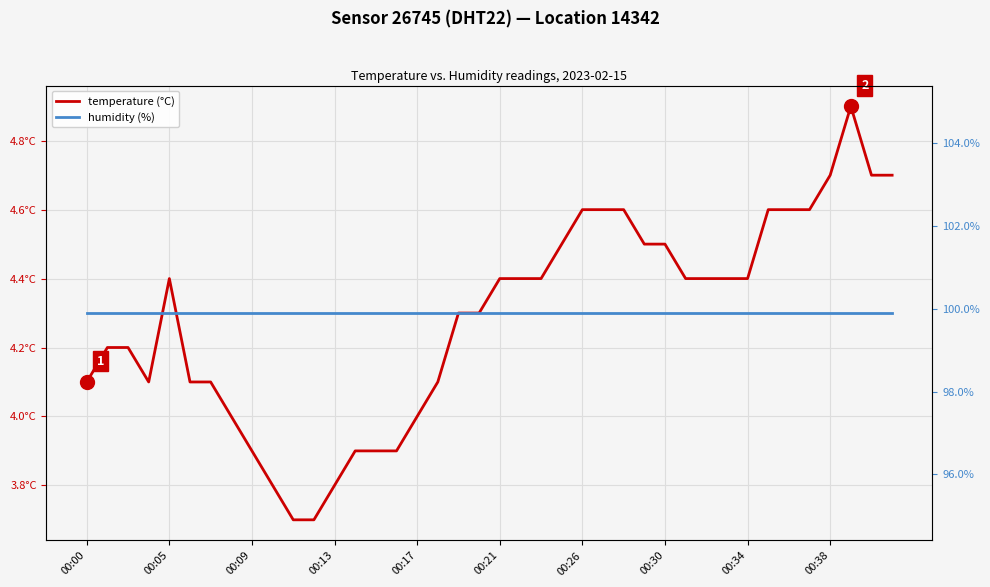

Rank the series by their average value, from highest to lowest.

humidity (%), temperature (°C)